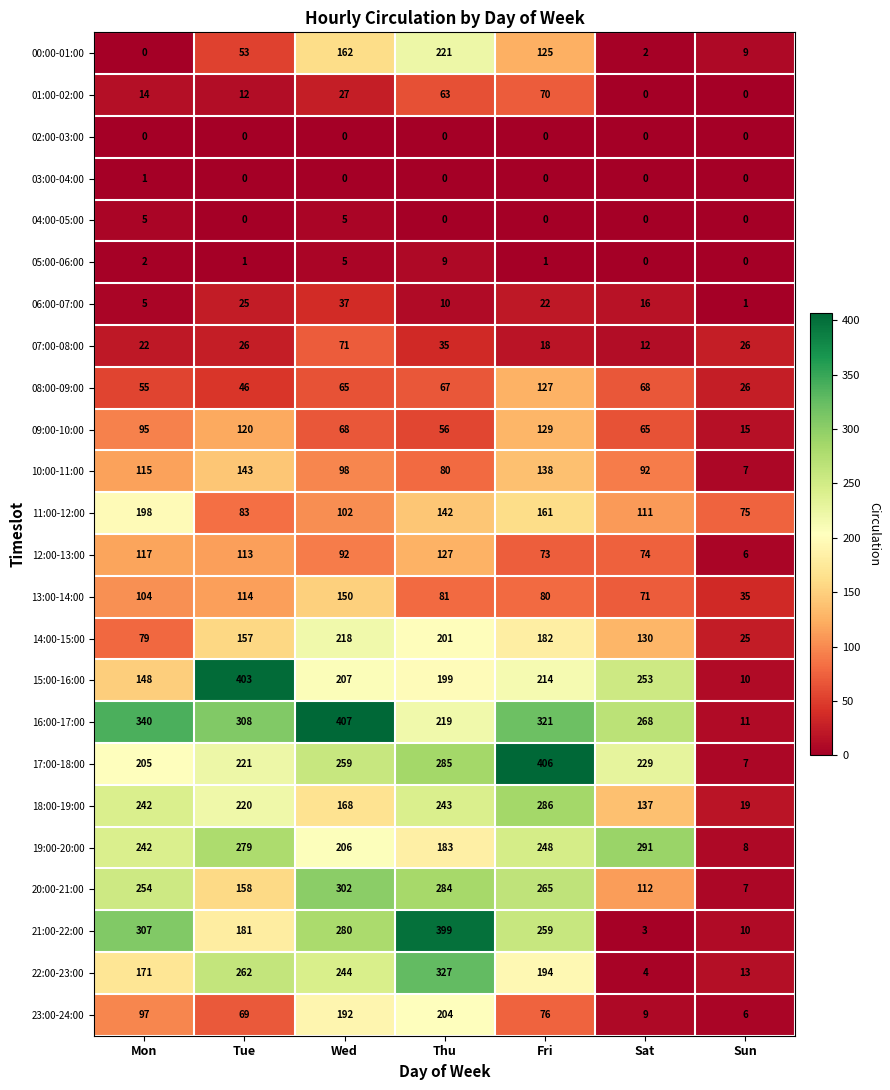

Which series changed the most between Wed and Thu?

16:00-17:00